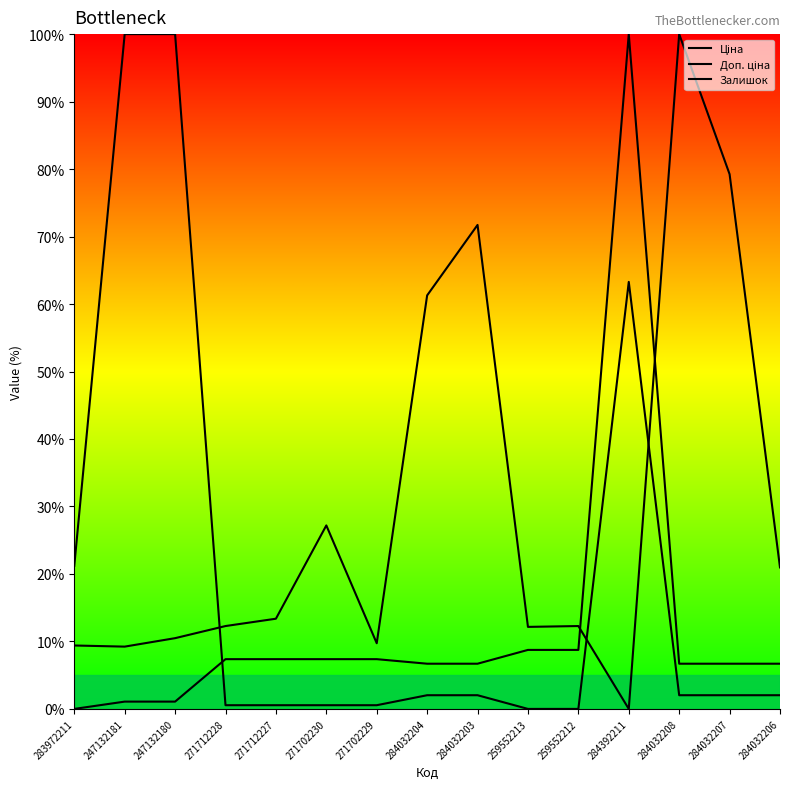

The Залишок series shows 152.1 at 284032208. True or false?

False